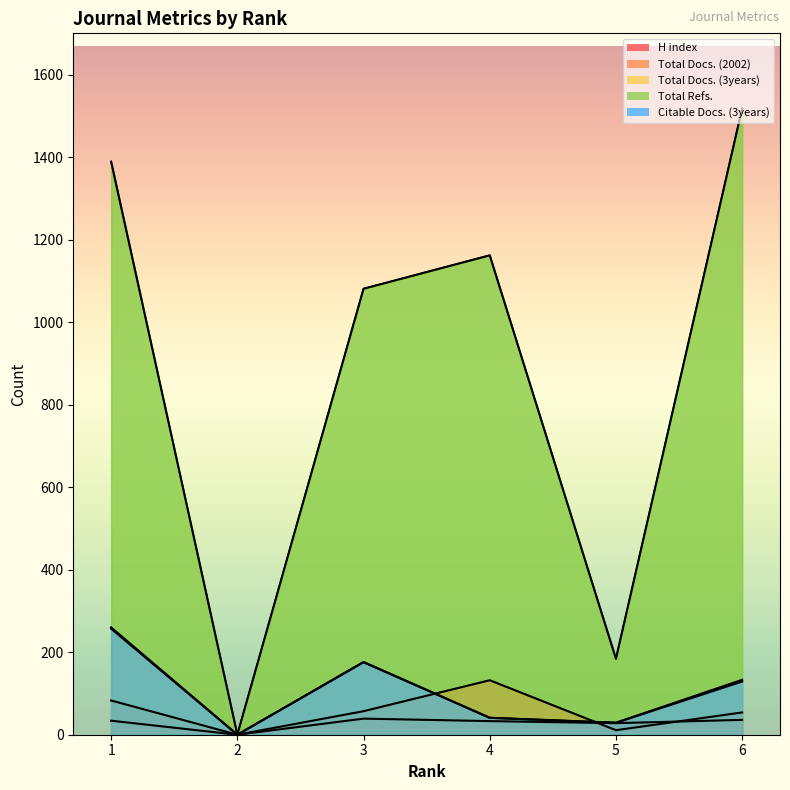

In Total Refs., how many points are lower than both neighbors (excluding endpoints)?

2